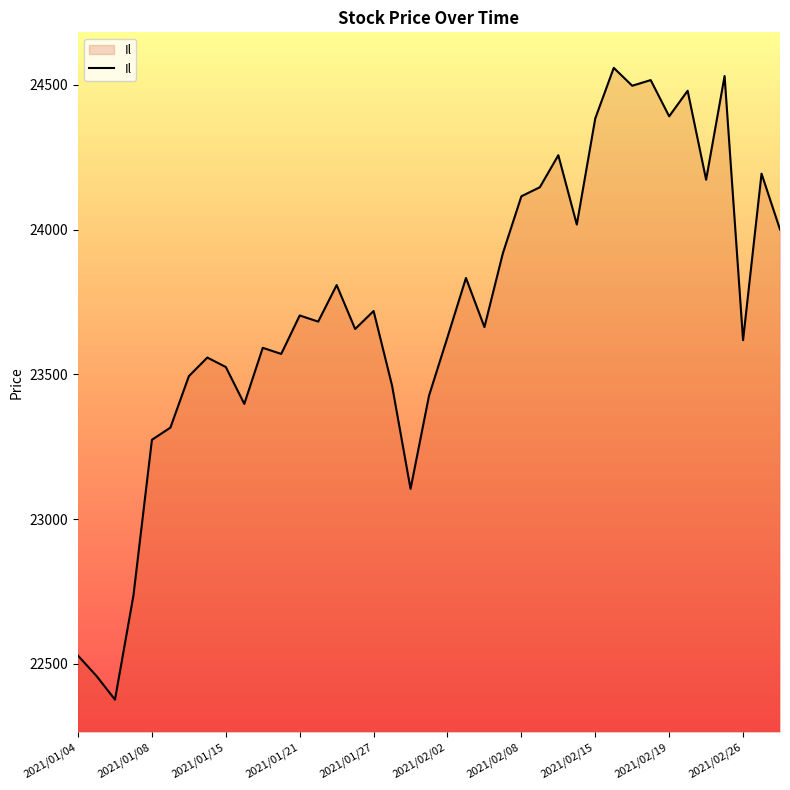

How many distinct data groups are displayed?

1